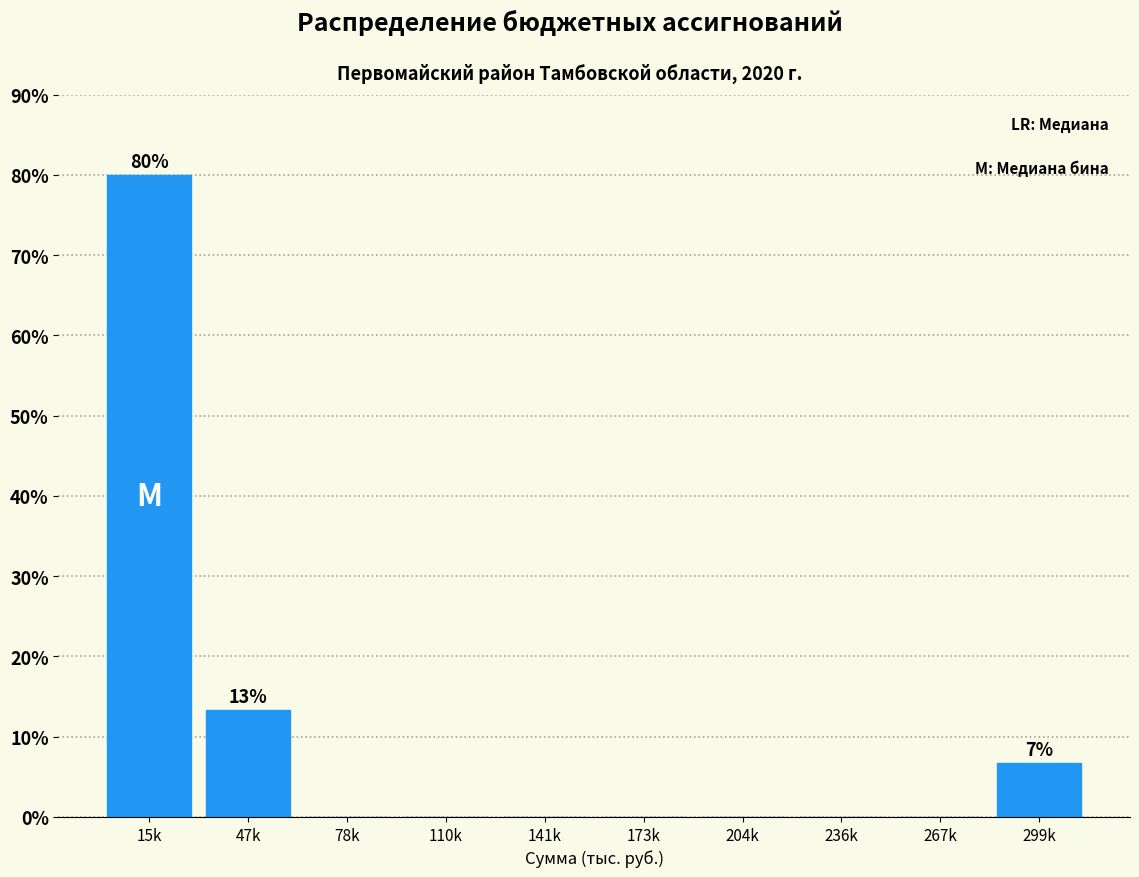

Reading left to right, extract all data points from this chart.

15k=80.0	47k=13.3	78k=0.0	110k=0.0	141k=0.0	173k=0.0	204k=0.0	236k=0.0	267k=0.0	299k=6.7